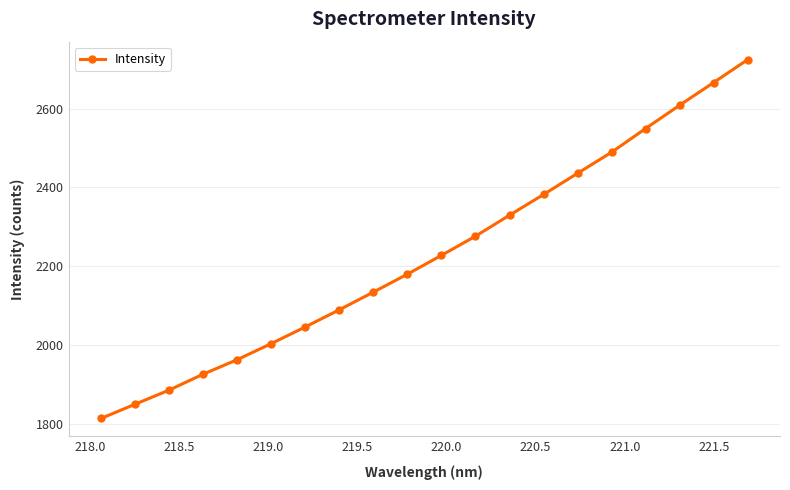

What is the difference between the maximum and minimum values?

910.0